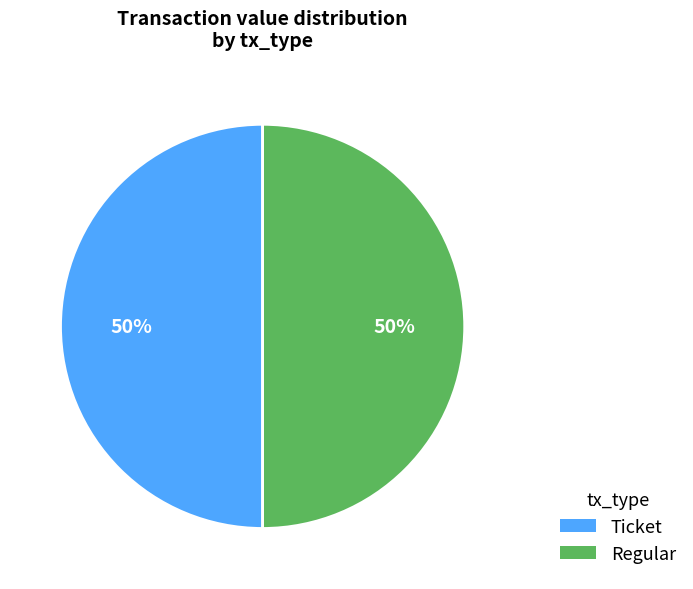

To the nearest percent, what is the average slice percentage?

50%